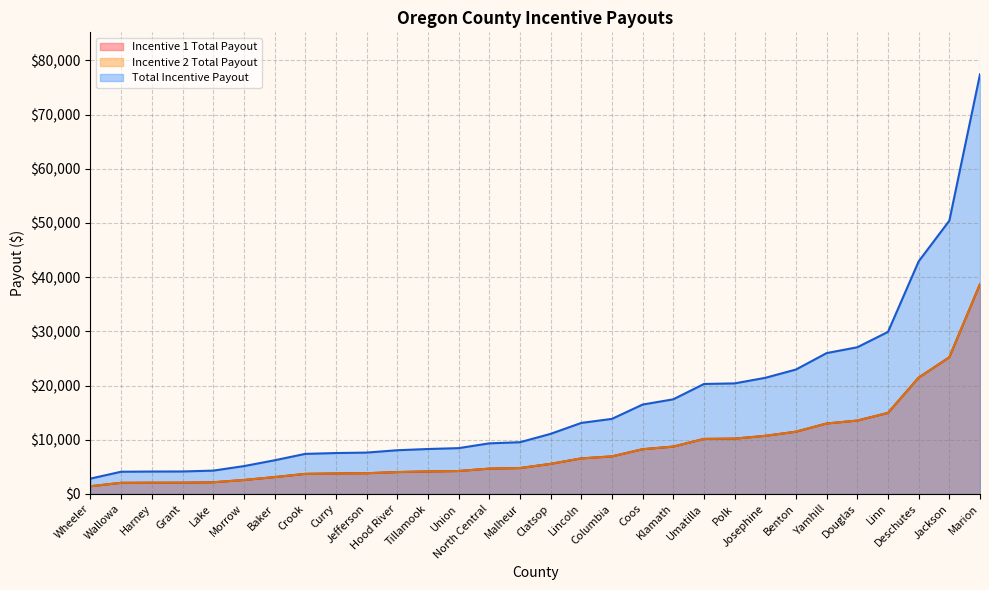

What are all the series names shown in the legend?

Incentive 1 Total Payout, Incentive 2 Total Payout, Total Incentive Payout